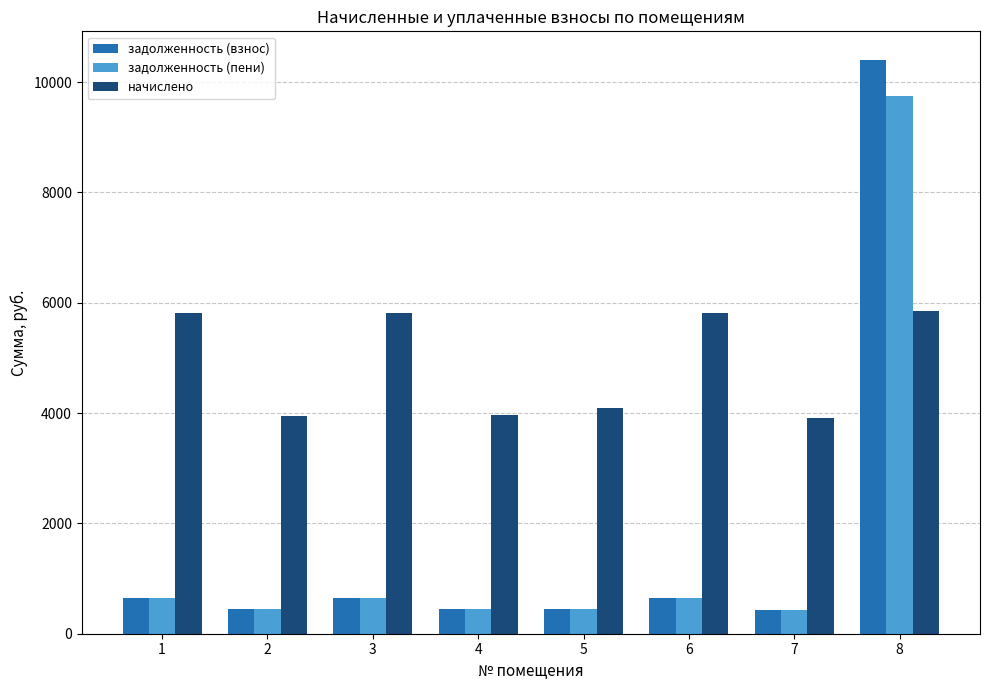

What is the difference between the maximum and second lowest values in the задолженность (взнос) series?

9961.6